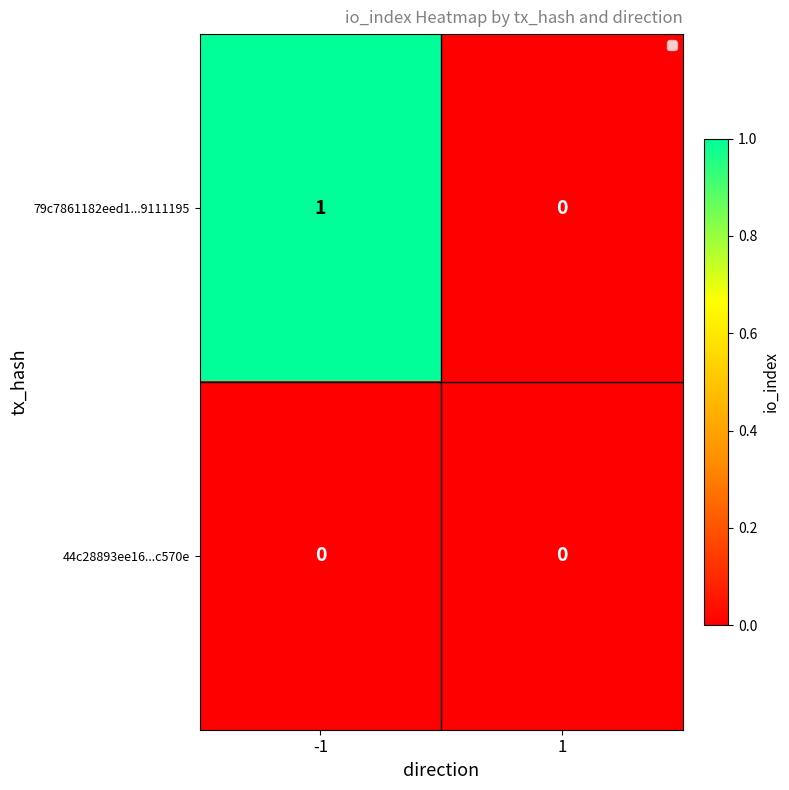

Count the number of categories in the chart.

2